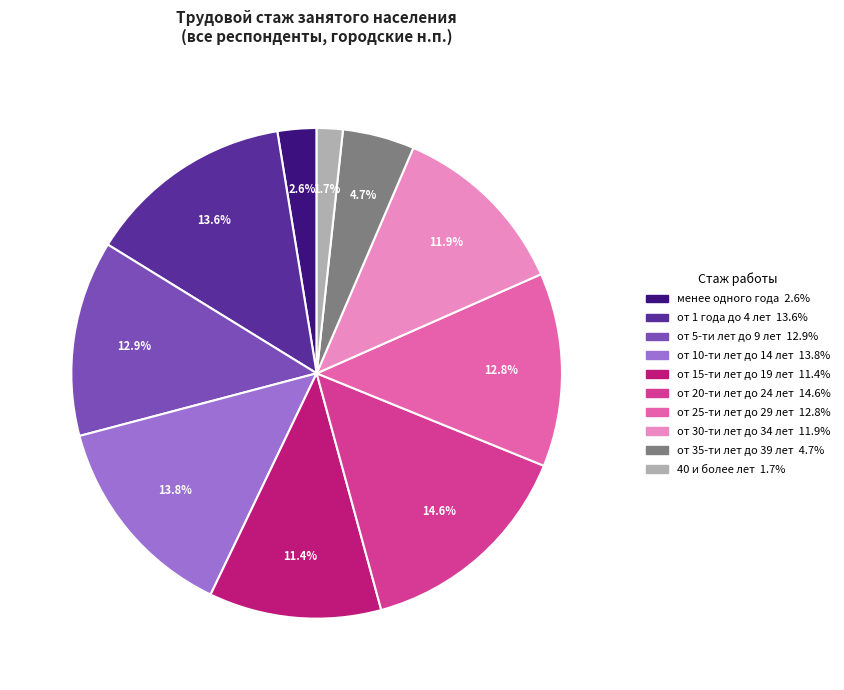

What is the ratio of the value at от 15-ти лет до 19 лет to the value at от 30-ти лет до 34 лет?

1.0